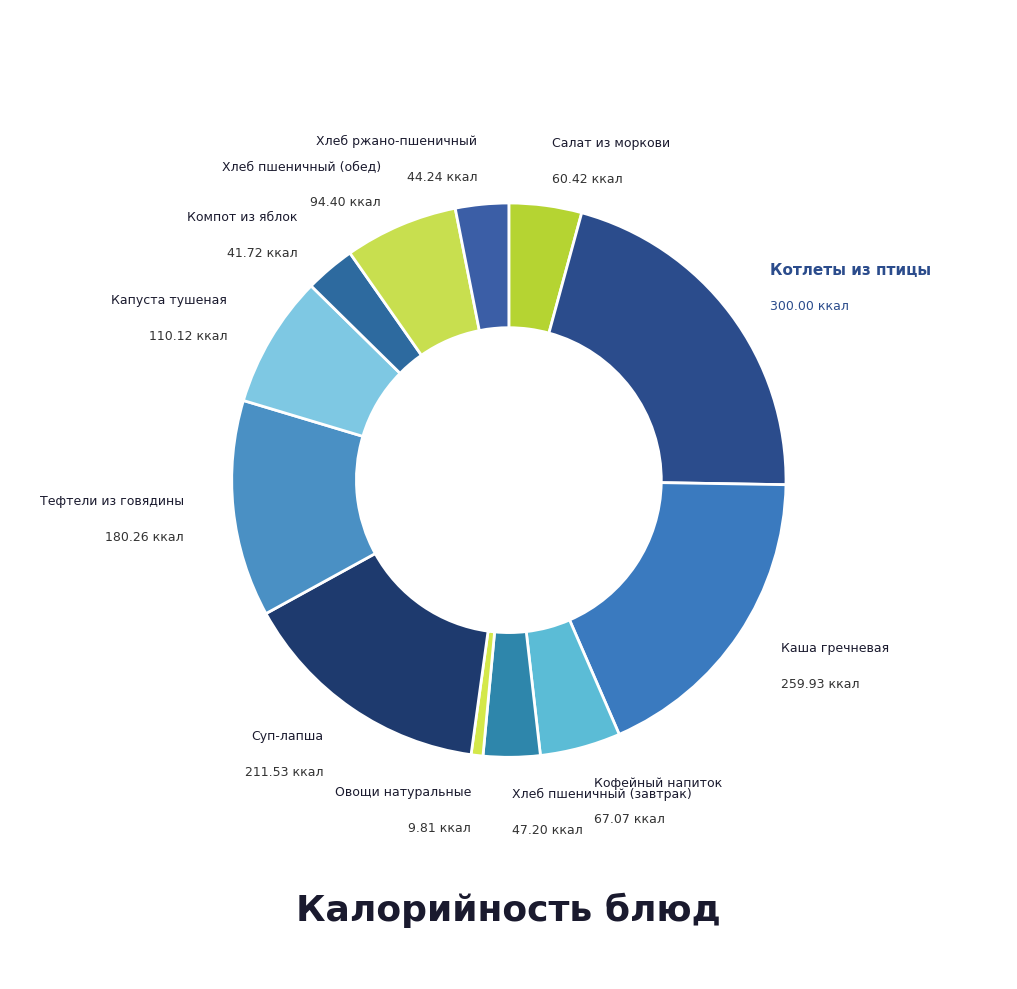

Is there a majority slice in this chart?

No